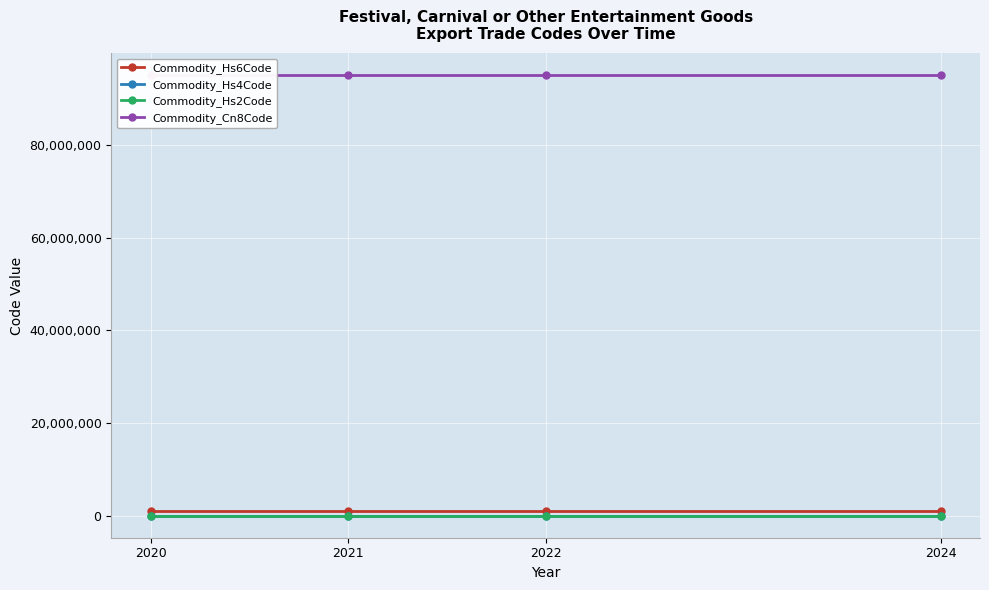

Reading right to left, list all the values displayed in this chart.

Commodity_Hs6Code: 950590	950590	950590	950590
Commodity_Hs4Code: 9505	9505	9505	9505
Commodity_Hs2Code: 95	95	95	95
Commodity_Cn8Code: 95059000	95059000	95059000	95059000